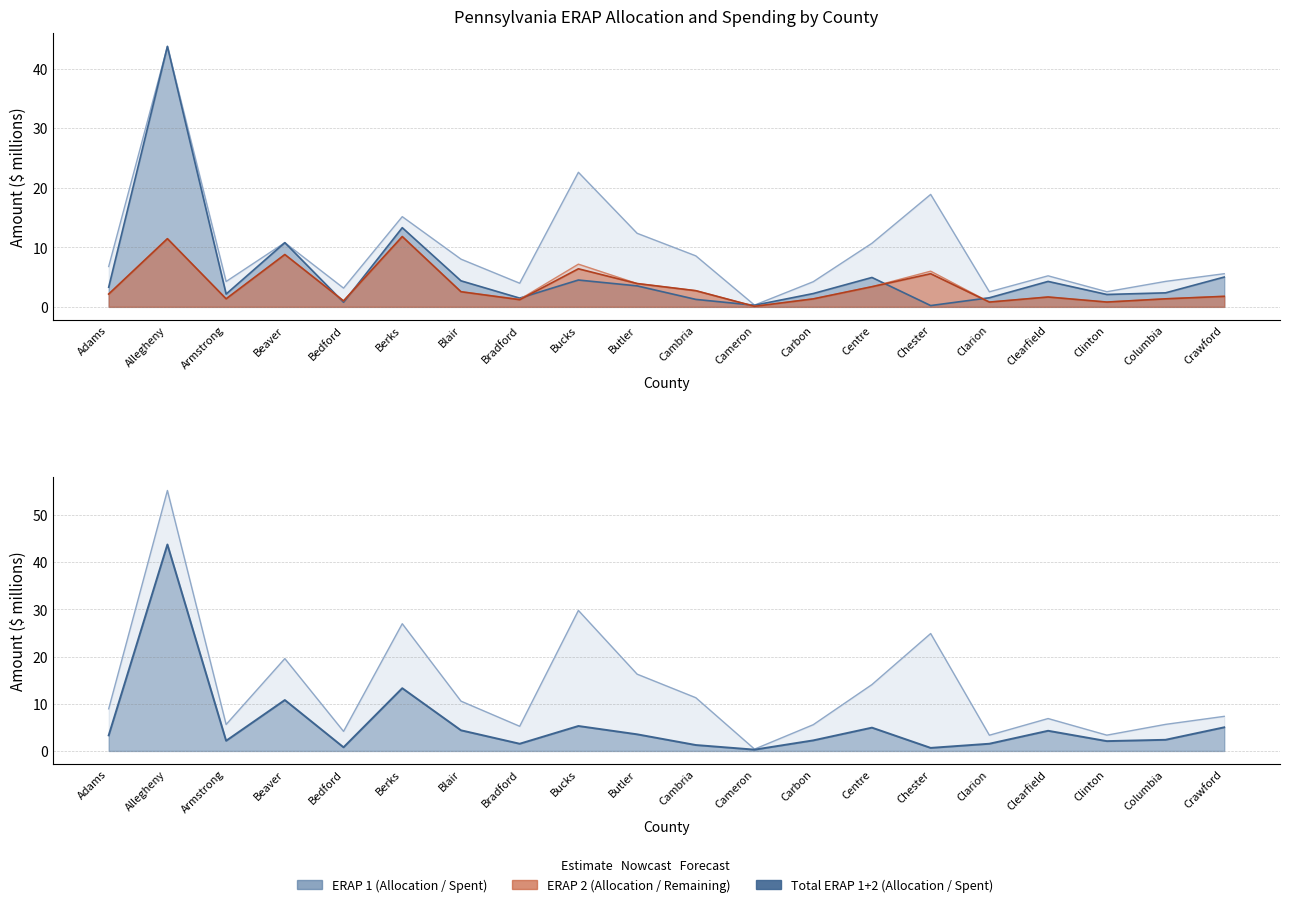

Rank the categories by Total State ERAP2 Remaining value from highest to lowest.

Berks, Allegheny, Beaver, Bucks, Chester, Butler, Centre, Cambria, Blair, Adams, Crawford, Clearfield, Armstrong, Columbia, Carbon, Bradford, Bedford, Clinton, Clarion, Cameron